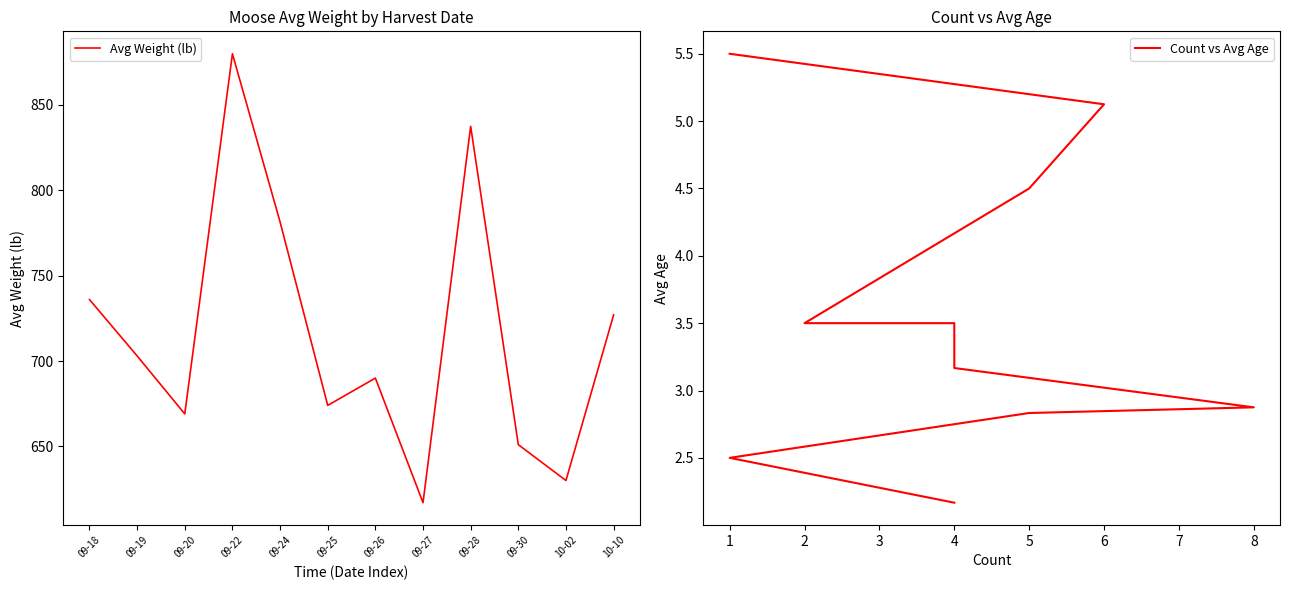

How many interior local valleys does the Avg Weight (lb) series have?

4